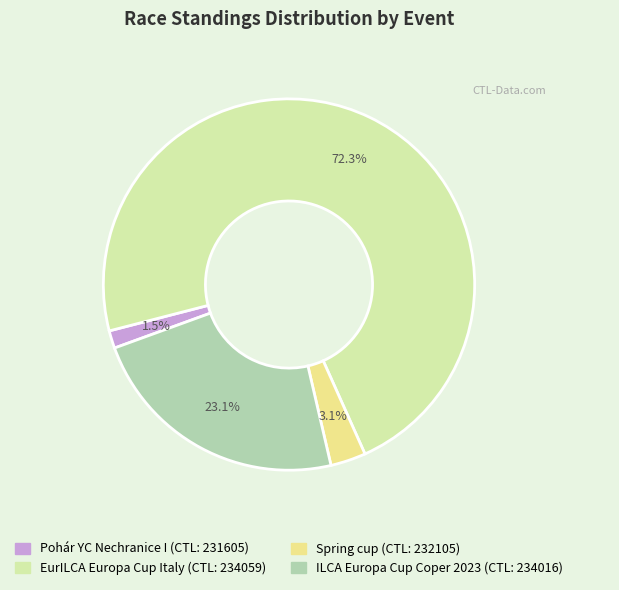

Is there a majority slice in this chart?

Yes